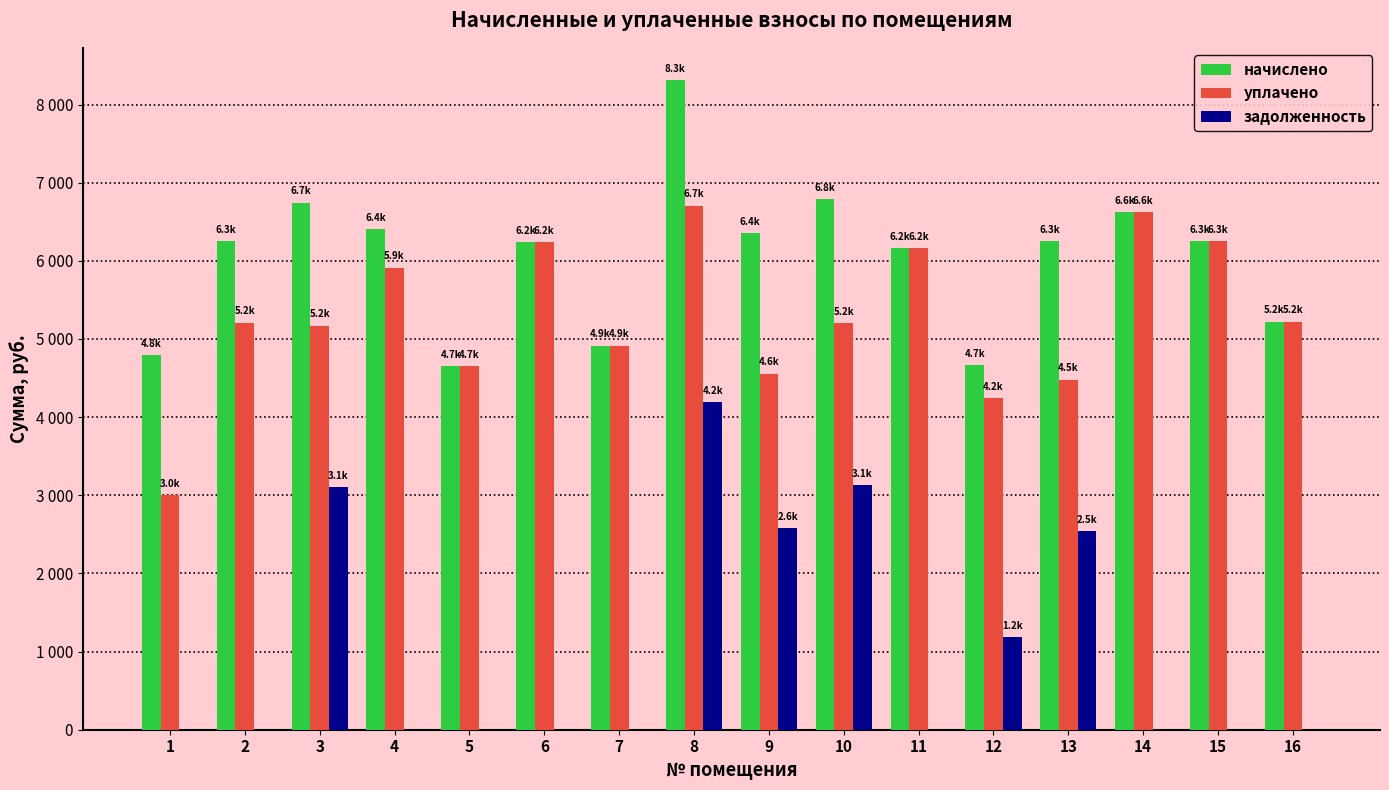

What is the sum of all задолженность values?

16725.9